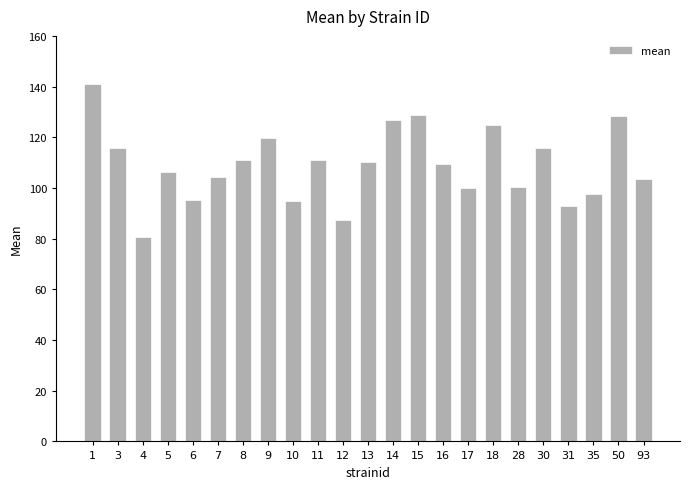

Which has a higher value, 50 or 17?

50